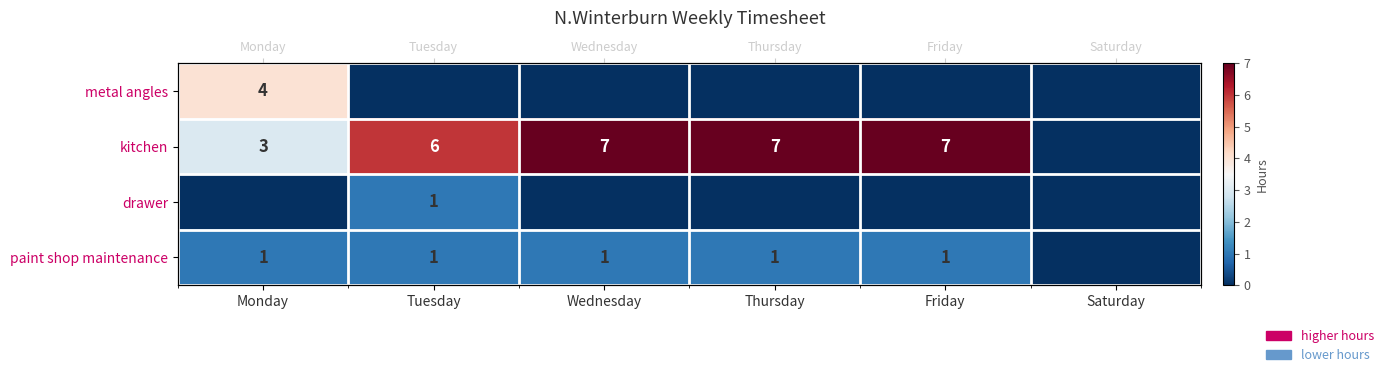

What is the maximum value for drawer?

1